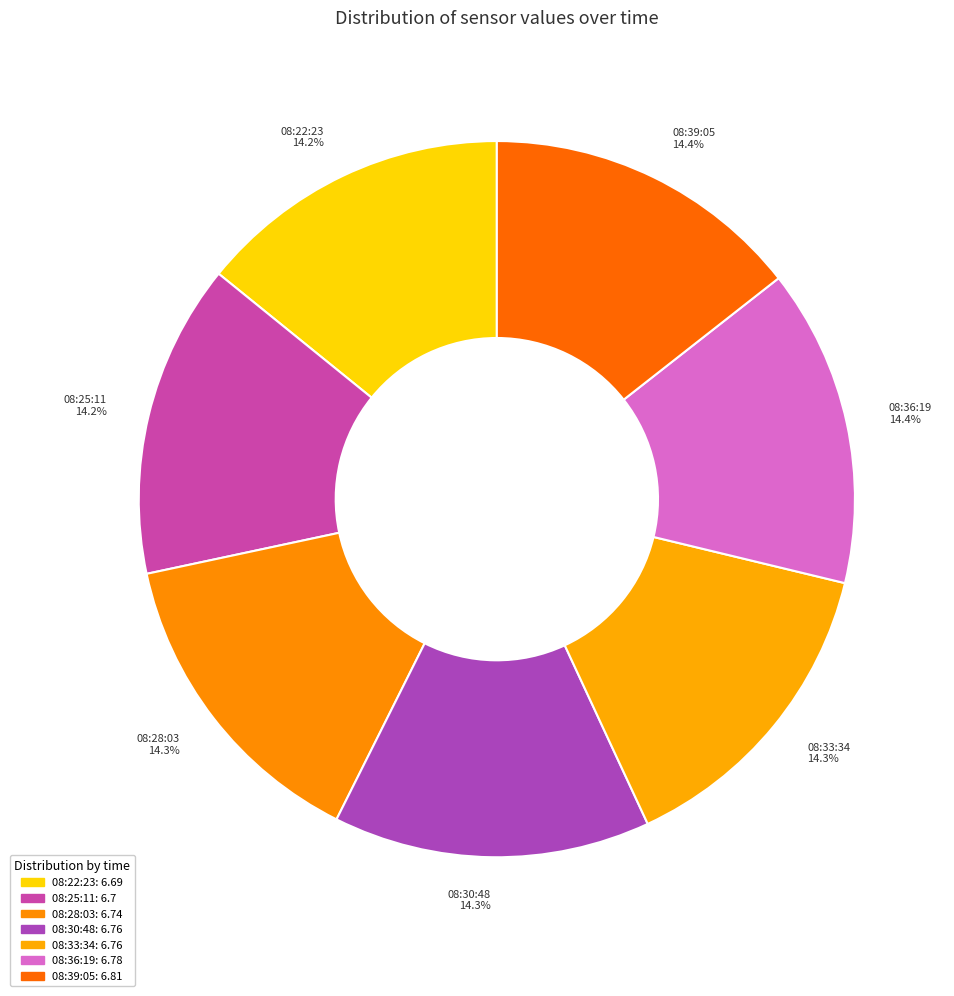

Combined, what portion of the pie is 08:22:23 and 08:30:48?

28.5%